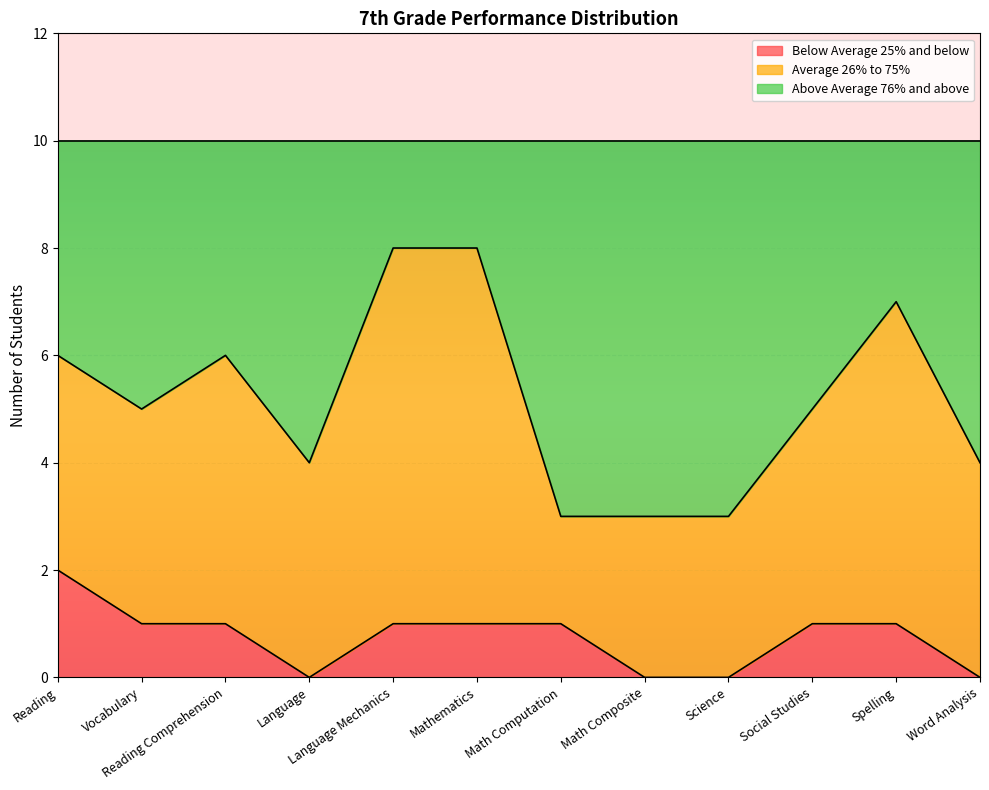

At which label does Below Average 25% and below reach its peak?

Reading